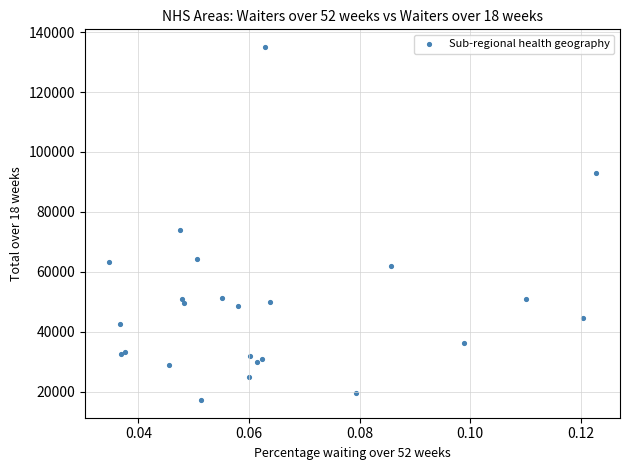

What Y value in the scatter plot is closest to 76129?

74065